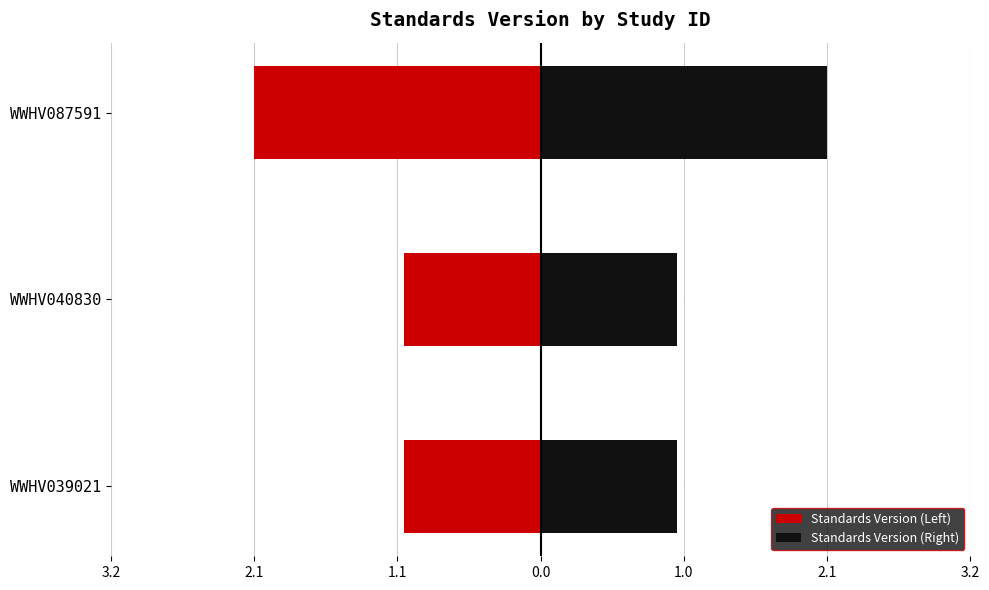

Which series has the largest total across all categories?

Standards Version (Right)